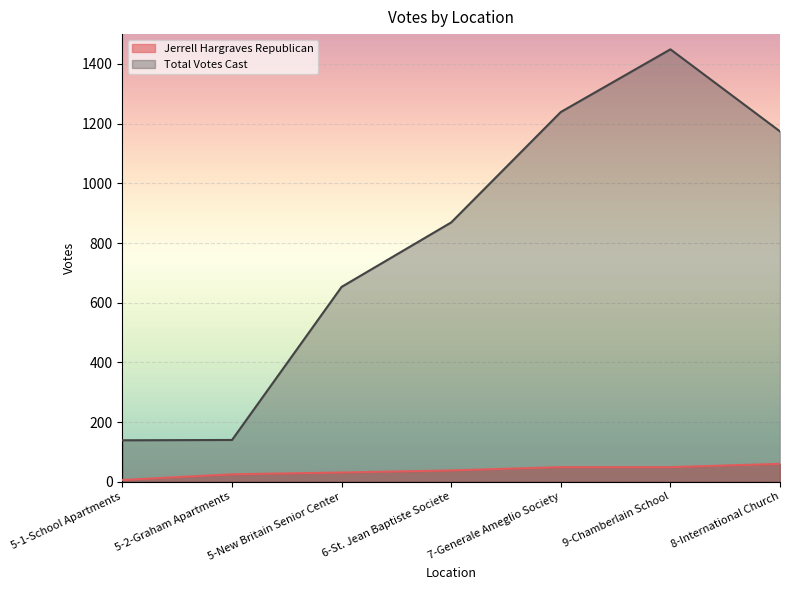

What is the value of the Total Votes Cast point at the 2nd from the left?

140